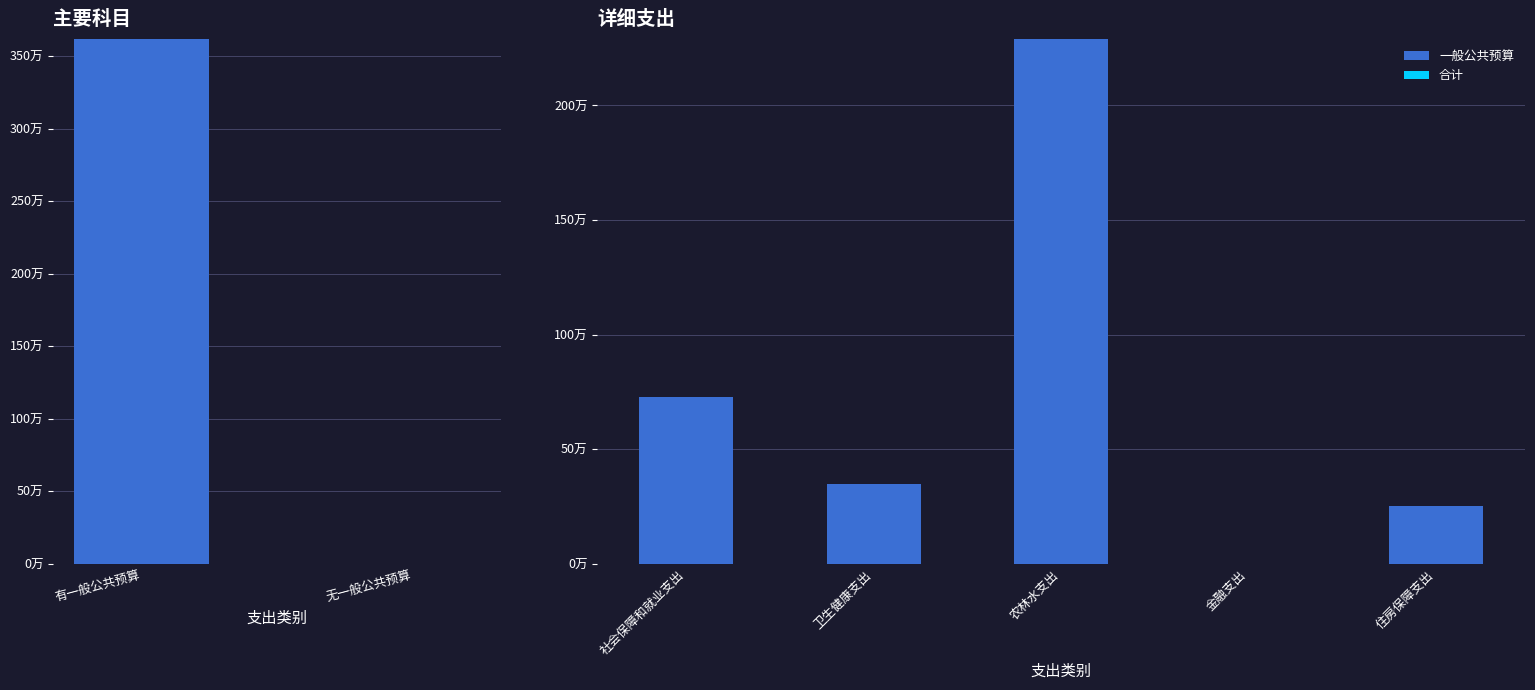

At 住房保障支出, list the series in order from smallest to largest.

合计, 一般公共预算